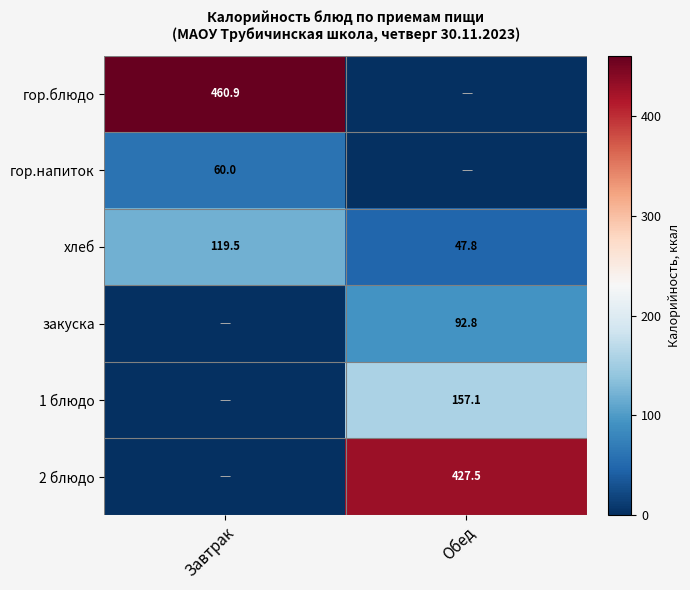

What is the spread (max minus min) of values at Обед?

427.5